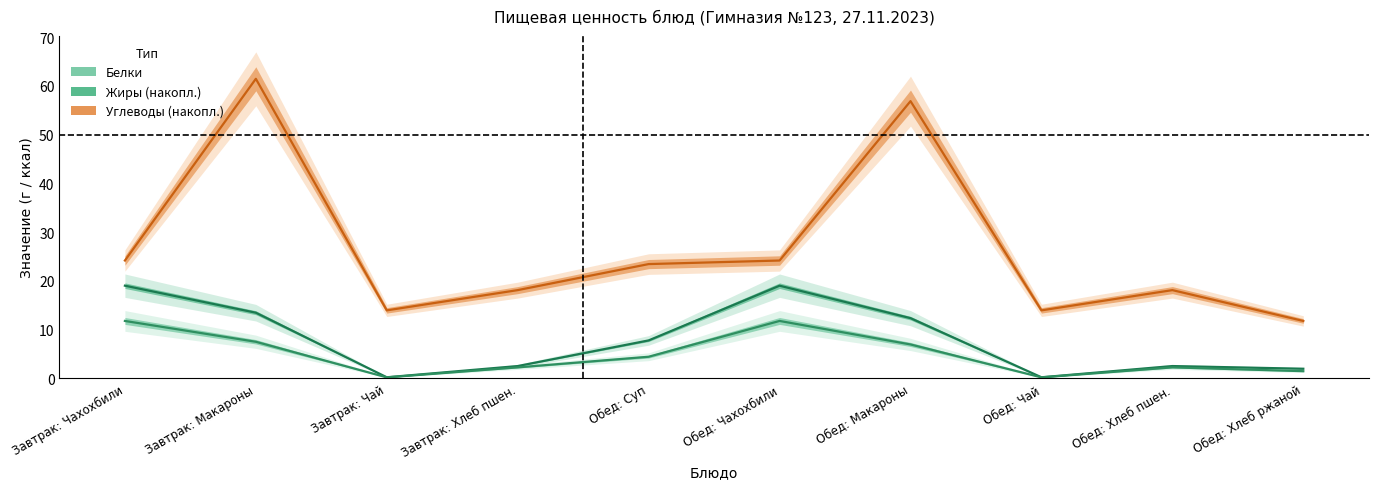

Rank the series at Обед: Макароны from highest to lowest value.

Углеводы, Жиры (накопл.), Белки